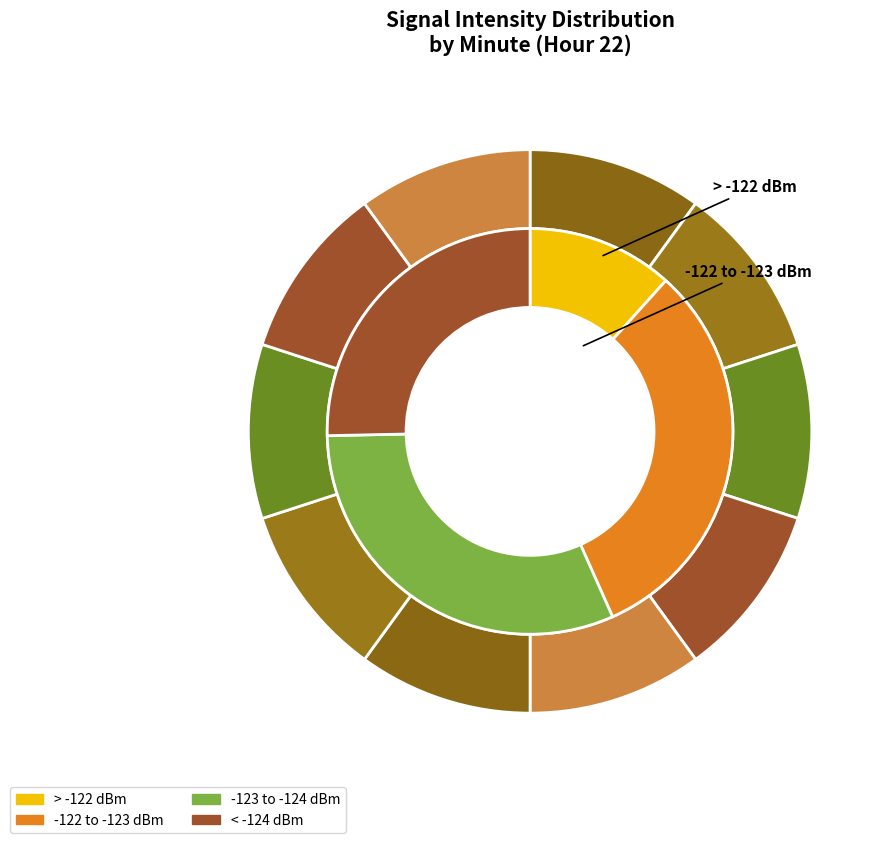

Combined, do 0 and 9 account for over 50%?

No